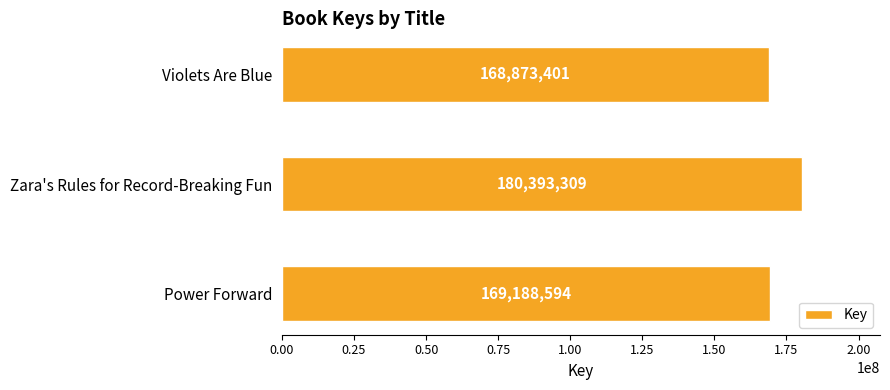

Between Violets Are Blue and Zara's Rules for Record-Breaking Fun, which is larger?

Zara's Rules for Record-Breaking Fun